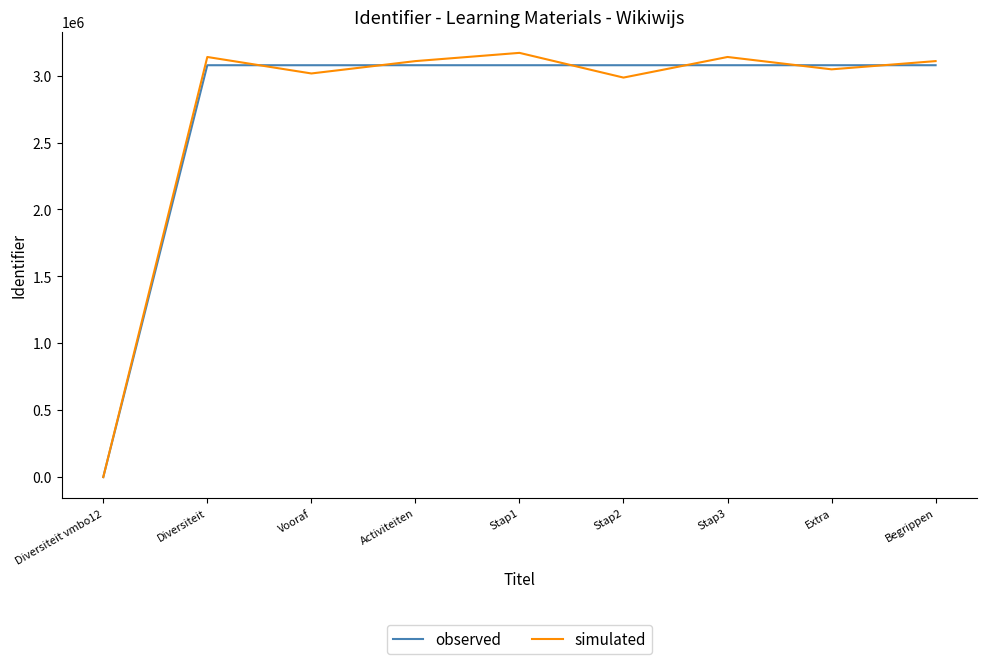

Is the value of observed at Stap1 greater than the value of simulated at Activiteiten?

No